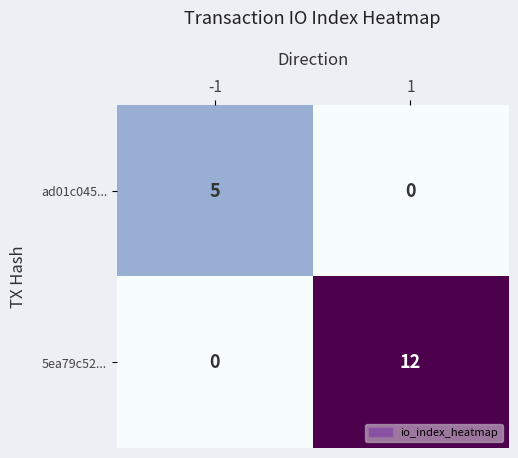

At how many categories does at least one series exceed 7?

1